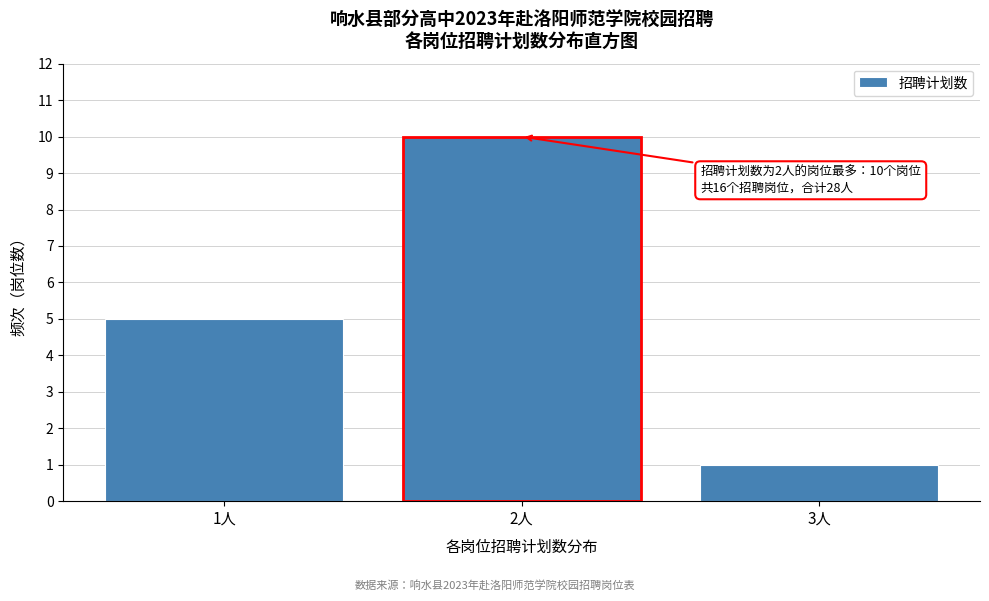

Over which range of the x-axis is the bar tallest?

1.5 to 2.5